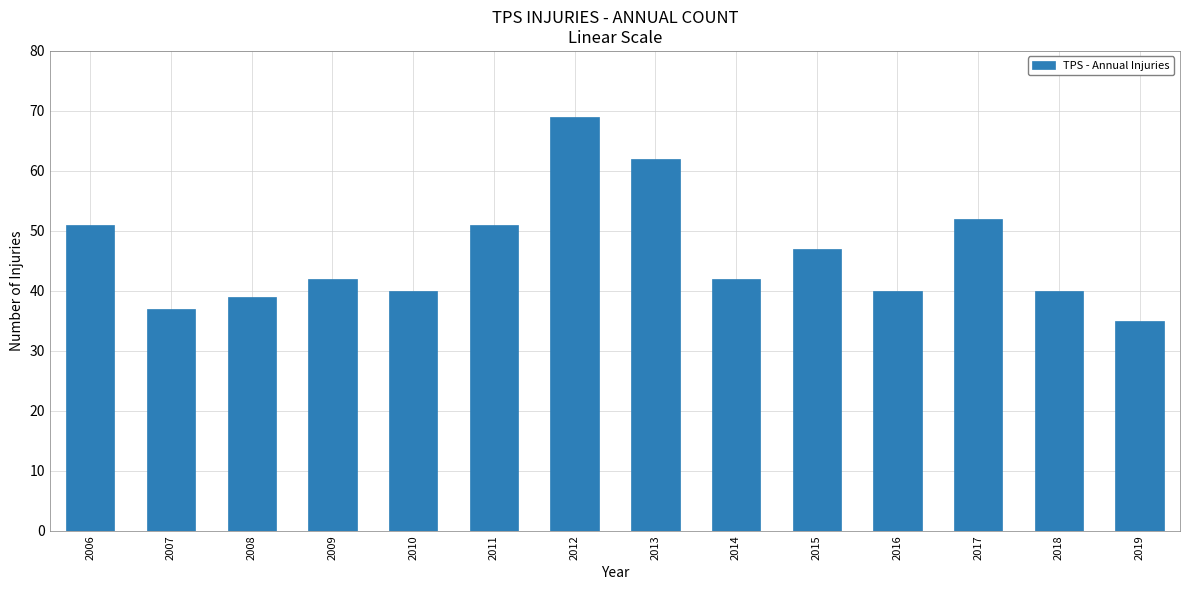

Where does the data first go above 42?

2006